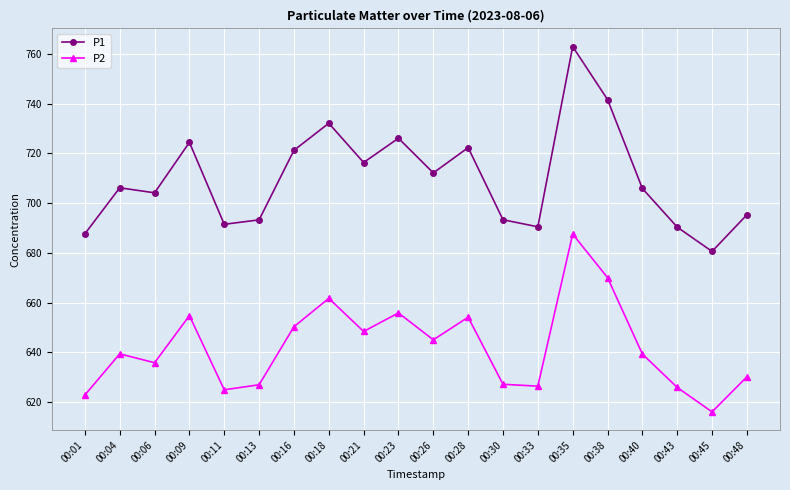

True or false: P1 and P2 cross at least once.

False